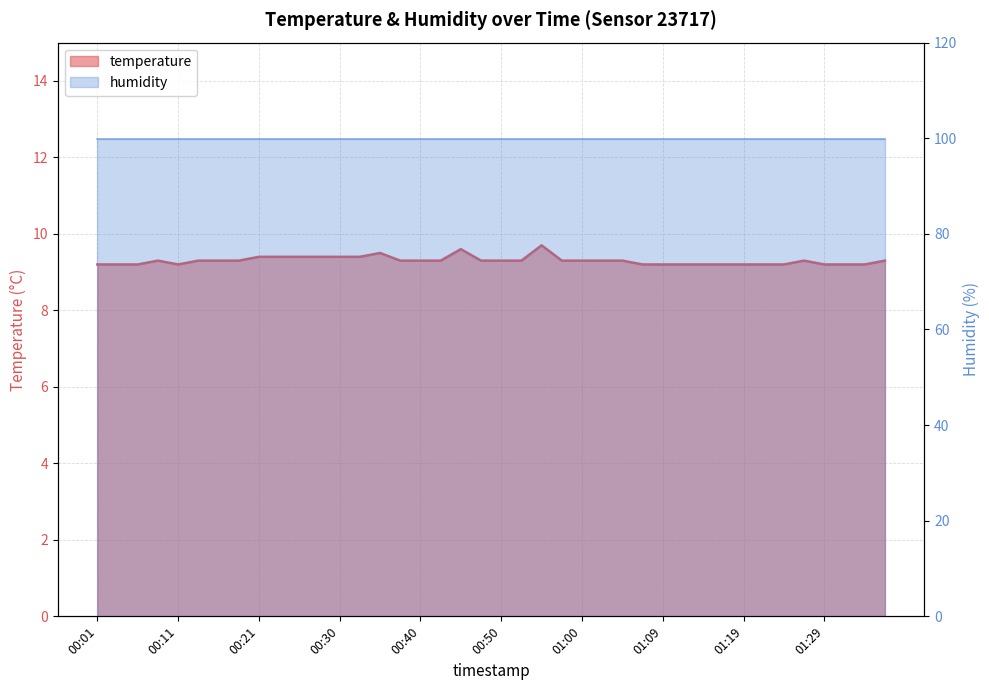

Is it true that the value at 01:05 is 9.3?

True